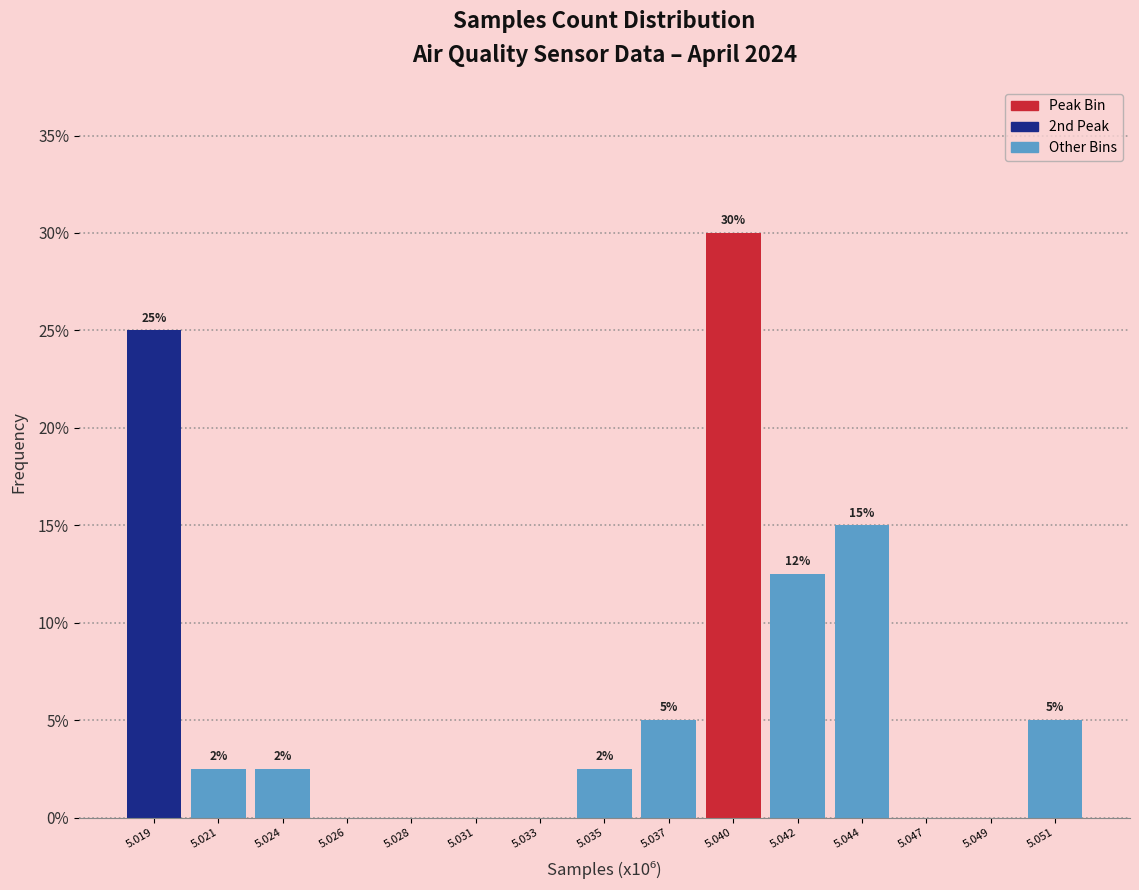

Which has a higher value, 5.021 or 5.019?

5.019